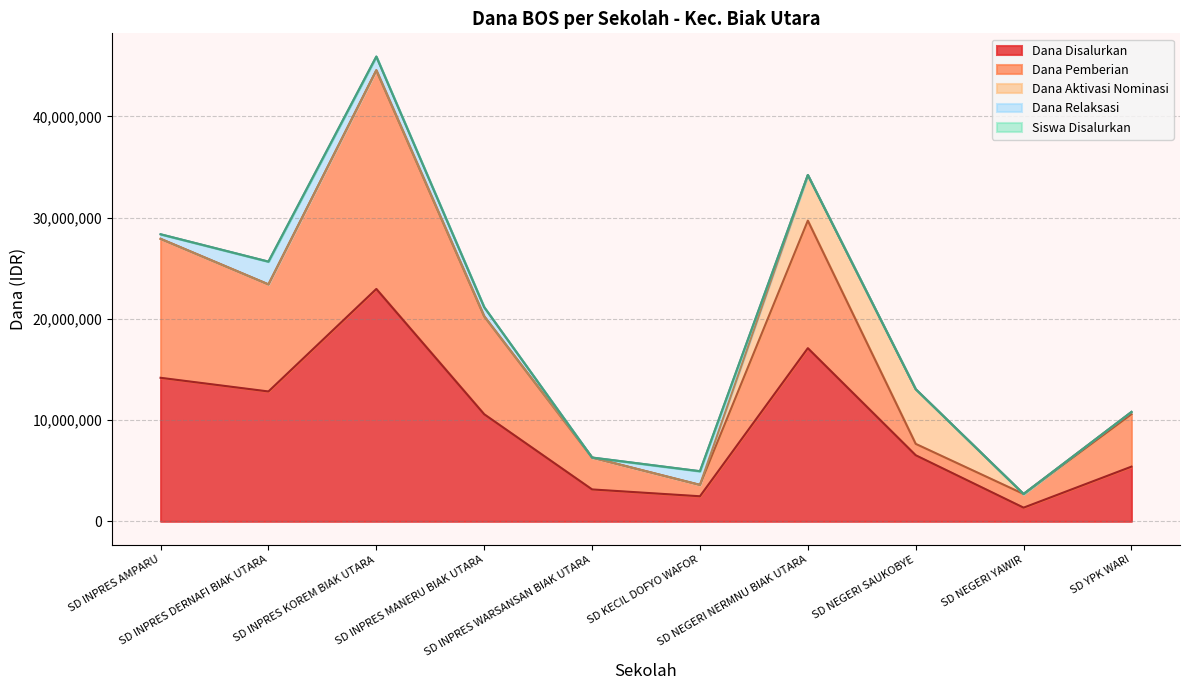

True or false: Dana Pemberian has more than 0 points higher than both neighbors.

True